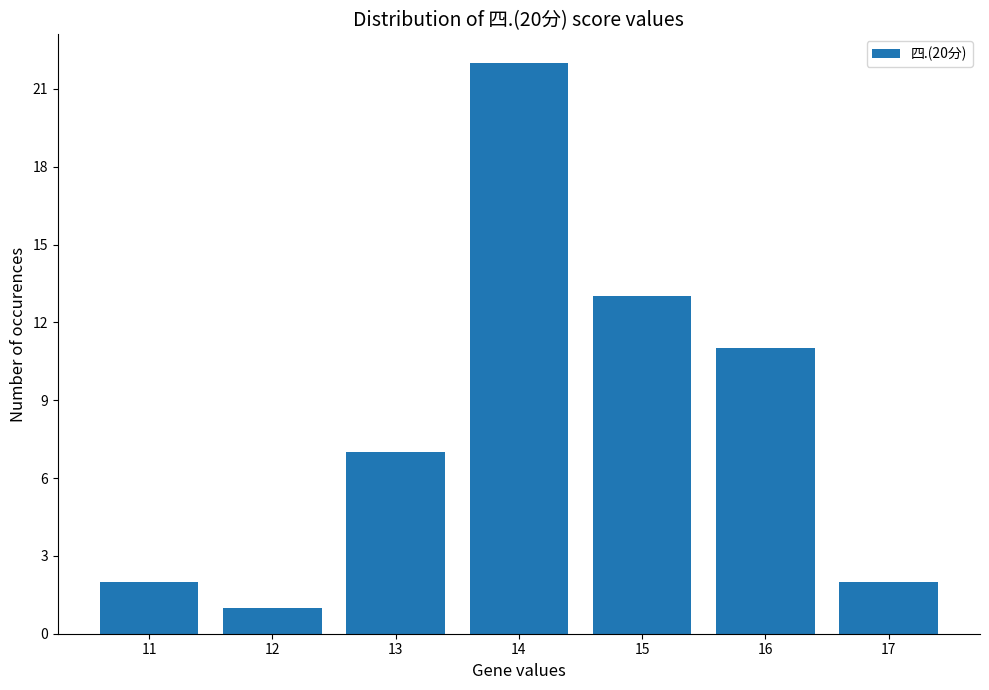

Count the number of categories in the chart.

7